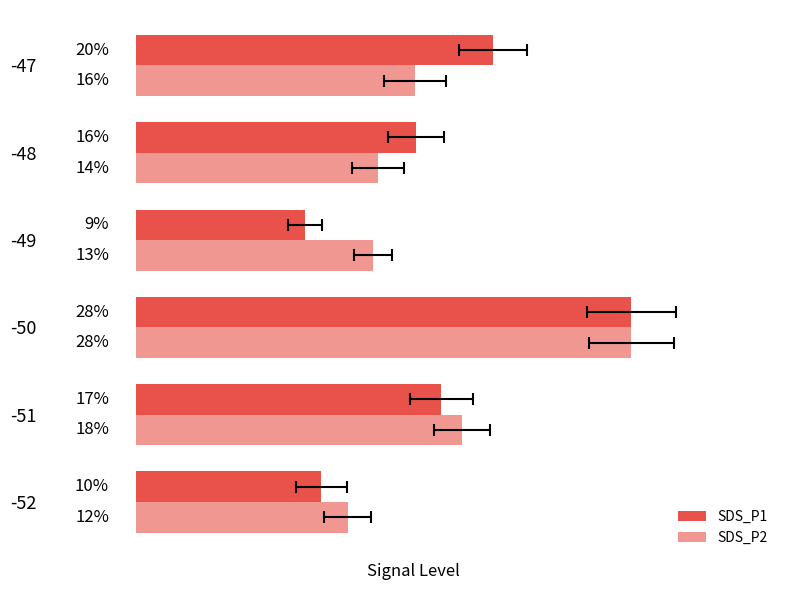

What is the difference between the maximum and minimum values in the SDS_P2 series?

15.8